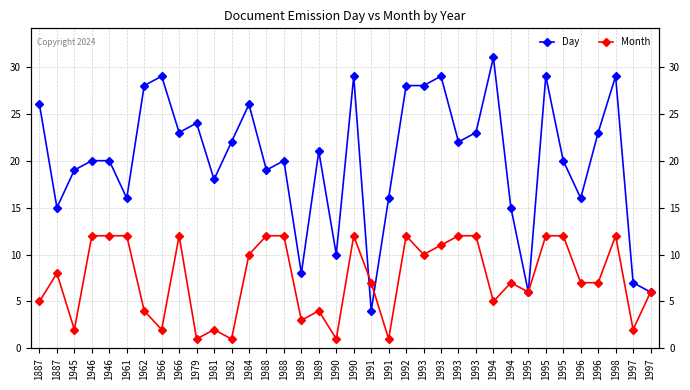

After their last crossing, which series has the higher values: Day or Month?

Day